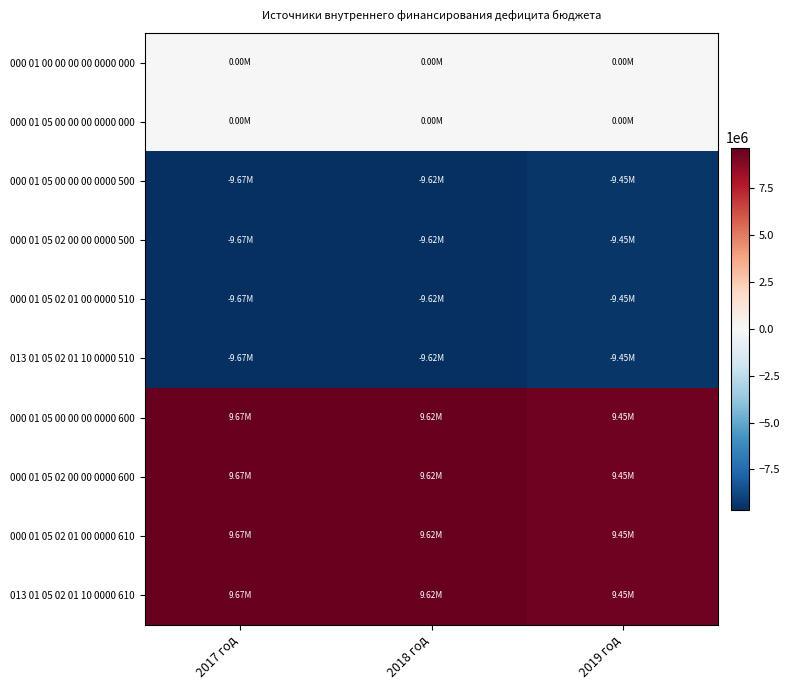

Reading left to right, list all the values displayed in this chart.

000 01 00 00 00 00 0000 000: 2017 год=0.0	2018 год=0.0	2019 год=0.0
000 01 05 00 00 00 0000 000: 2017 год=0.0	2018 год=0.0	2019 год=0.0
000 01 05 00 00 00 0000 500: 2017 год=-9673237.8	2018 год=-9624337.8	2019 год=-9445937.8
000 01 05 02 00 00 0000 500: 2017 год=-9673237.8	2018 год=-9624337.8	2019 год=-9445937.8
000 01 05 02 01 00 0000 510: 2017 год=-9673237.8	2018 год=-9624337.8	2019 год=-9445937.8
013 01 05 02 01 10 0000 510: 2017 год=-9673237.8	2018 год=-9624337.8	2019 год=-9445937.8
000 01 05 00 00 00 0000 600: 2017 год=9673237.8	2018 год=9624337.8	2019 год=9445937.8
000 01 05 02 00 00 0000 600: 2017 год=9673237.8	2018 год=9624337.8	2019 год=9445937.8
000 01 05 02 01 00 0000 610: 2017 год=9673237.8	2018 год=9624337.8	2019 год=9445937.8
013 01 05 02 01 10 0000 610: 2017 год=9673237.8	2018 год=9624337.8	2019 год=9445937.8